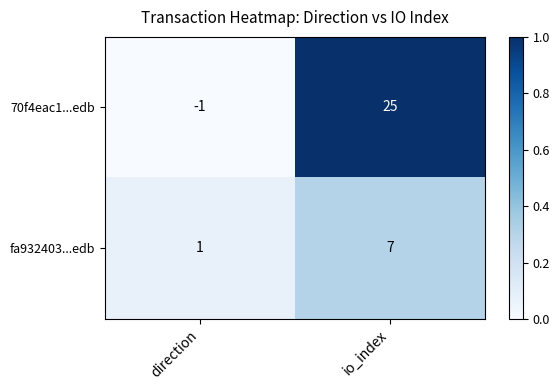

Between direction and io_index, which series saw the biggest shift?

70f4eac1...edb